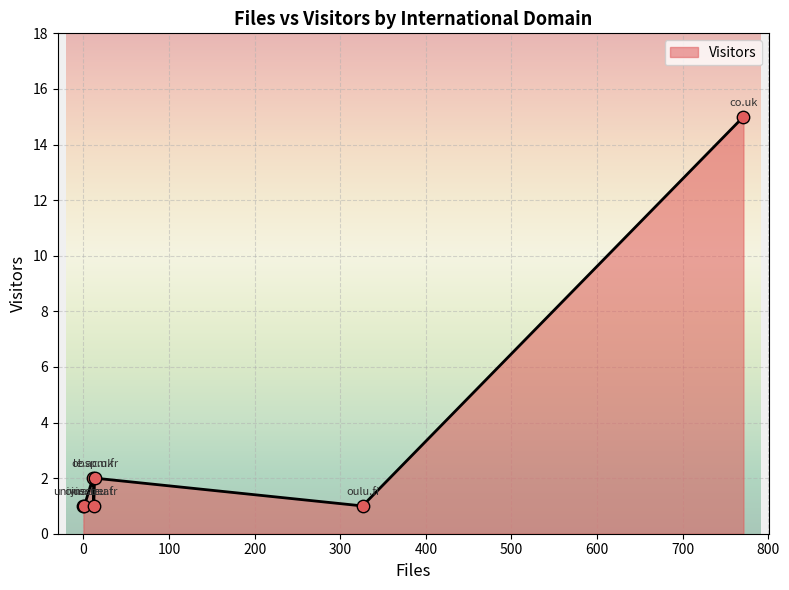

What is the sum of all values?

23